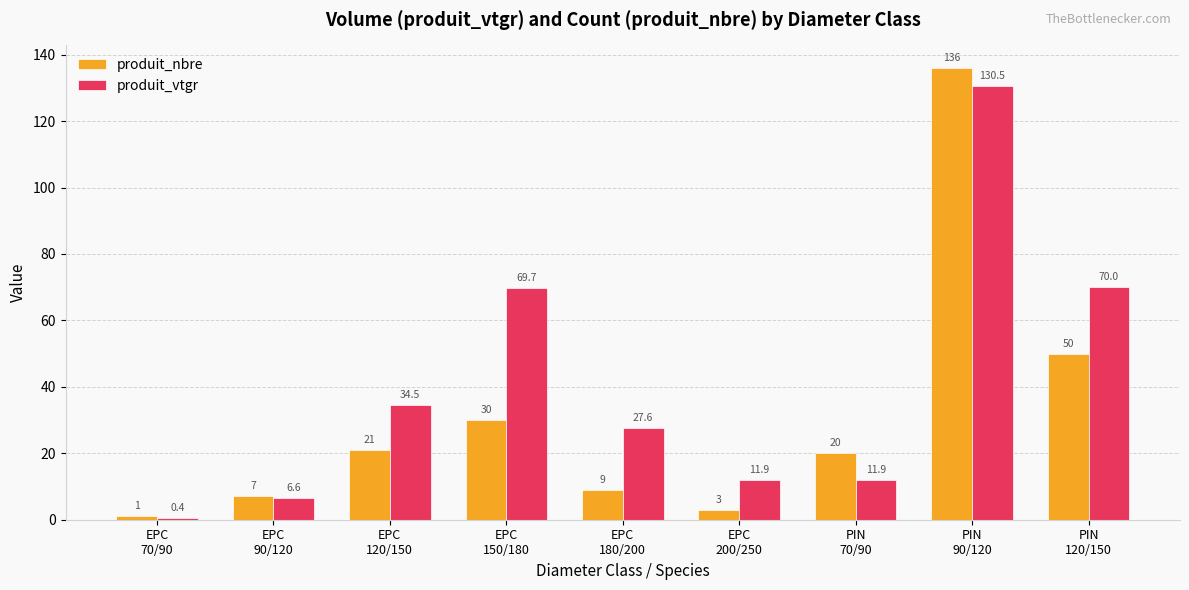

Which series has the largest total across all categories?

produit_vtgr